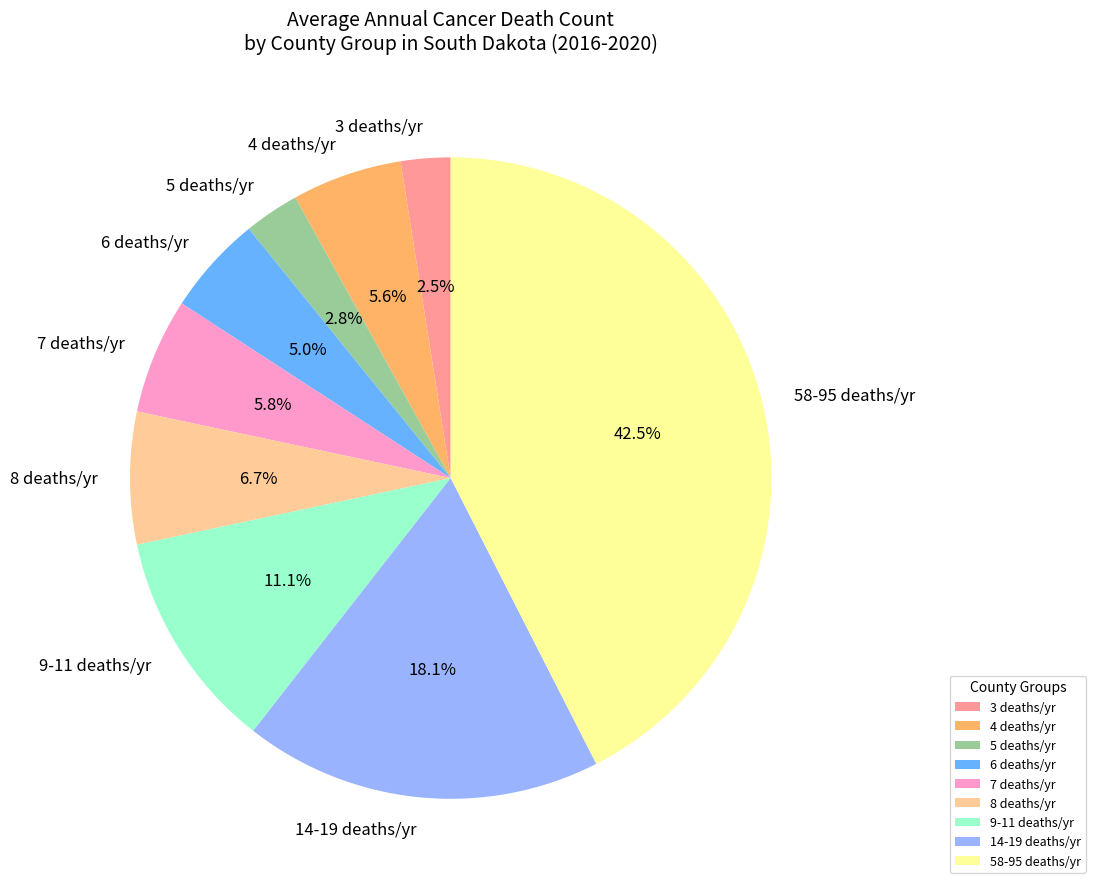

Approximately how many times larger is the value at 5 deaths/yr compared to 8 deaths/yr?

0.4